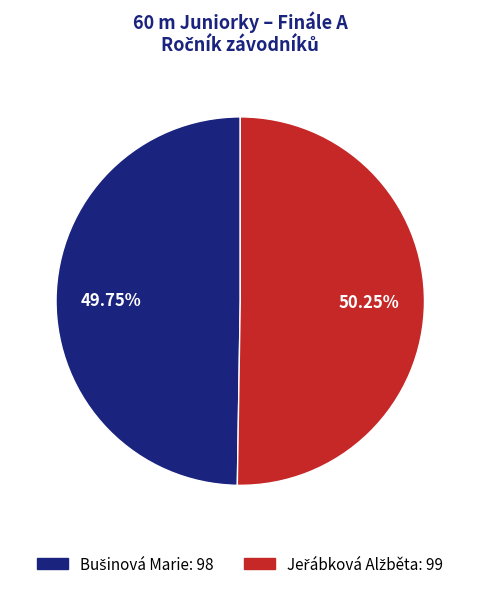

Is there any slice that represents more than half of the pie?

Yes